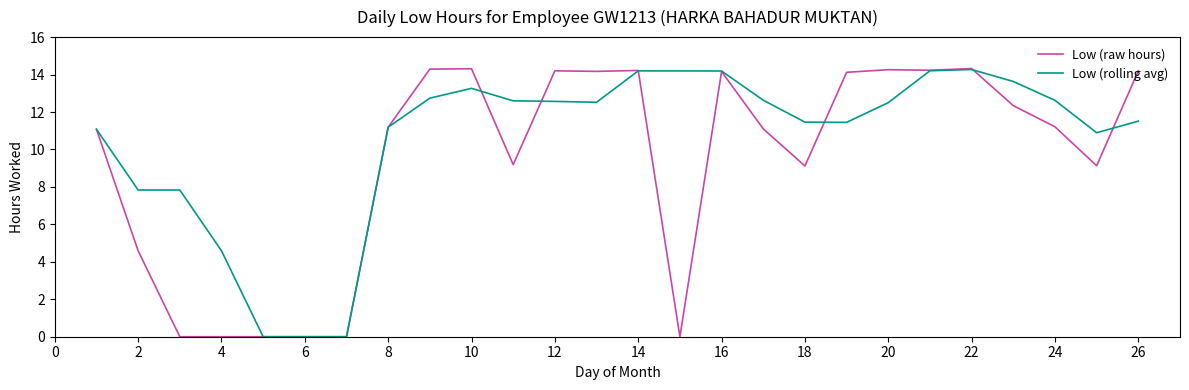

Which series has the largest total across all categories?

Low (rolling avg)